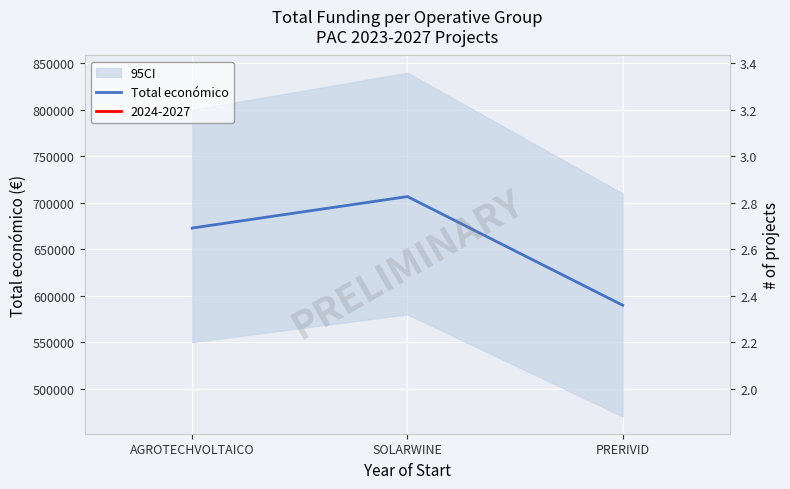

Count the number of values greater than 672807.

1